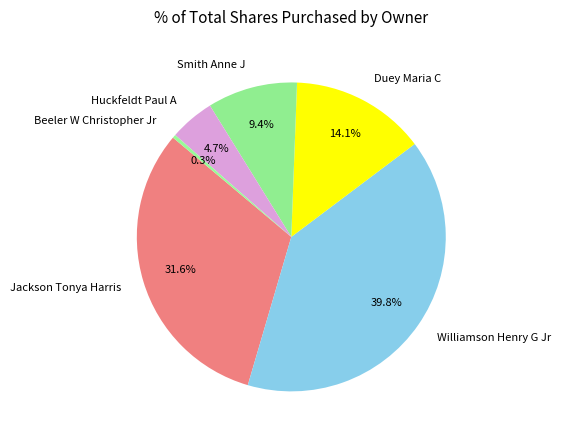

Between Beeler W Christopher Jr and Huckfeldt Paul A, which is larger?

Huckfeldt Paul A